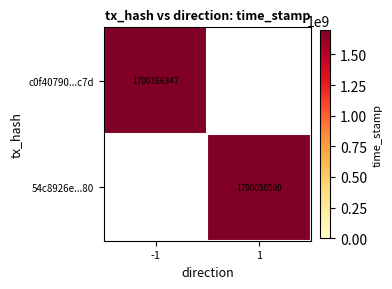

Is the value of 54c8926e...80 at 1 greater than the value of c0f40790...c7d at -1?

No